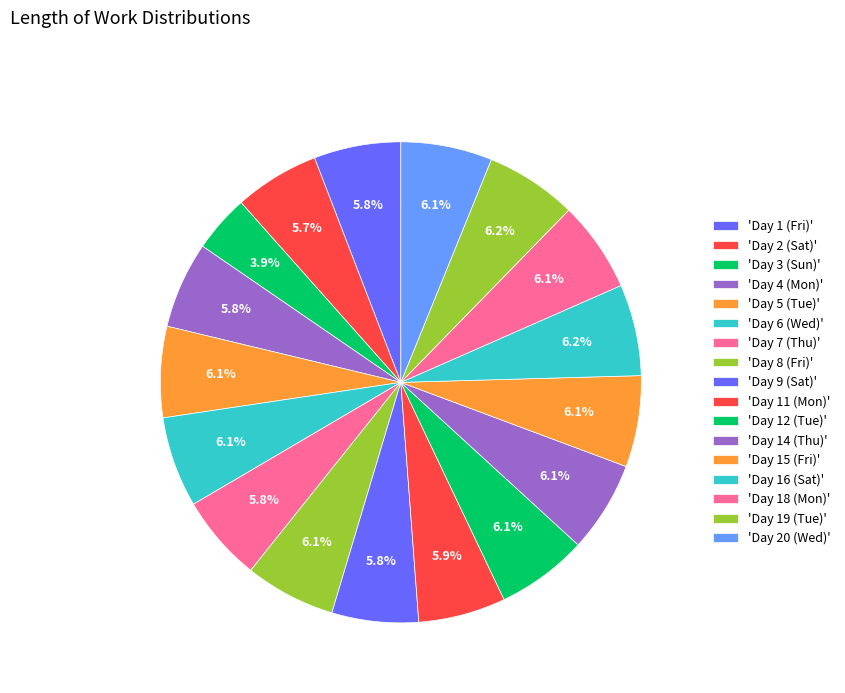

Rank the categories by value from highest to lowest.

Day 19 (Tue), Day 16 (Sat), Day 20 (Wed), Day 15 (Fri), Day 12 (Tue), Day 14 (Thu), Day 5 (Tue), Day 18 (Mon), Day 6 (Wed), Day 8 (Fri), Day 11 (Mon), Day 1 (Fri), Day 4 (Mon), Day 7 (Thu), Day 9 (Sat), Day 2 (Sat), Day 3 (Sun)